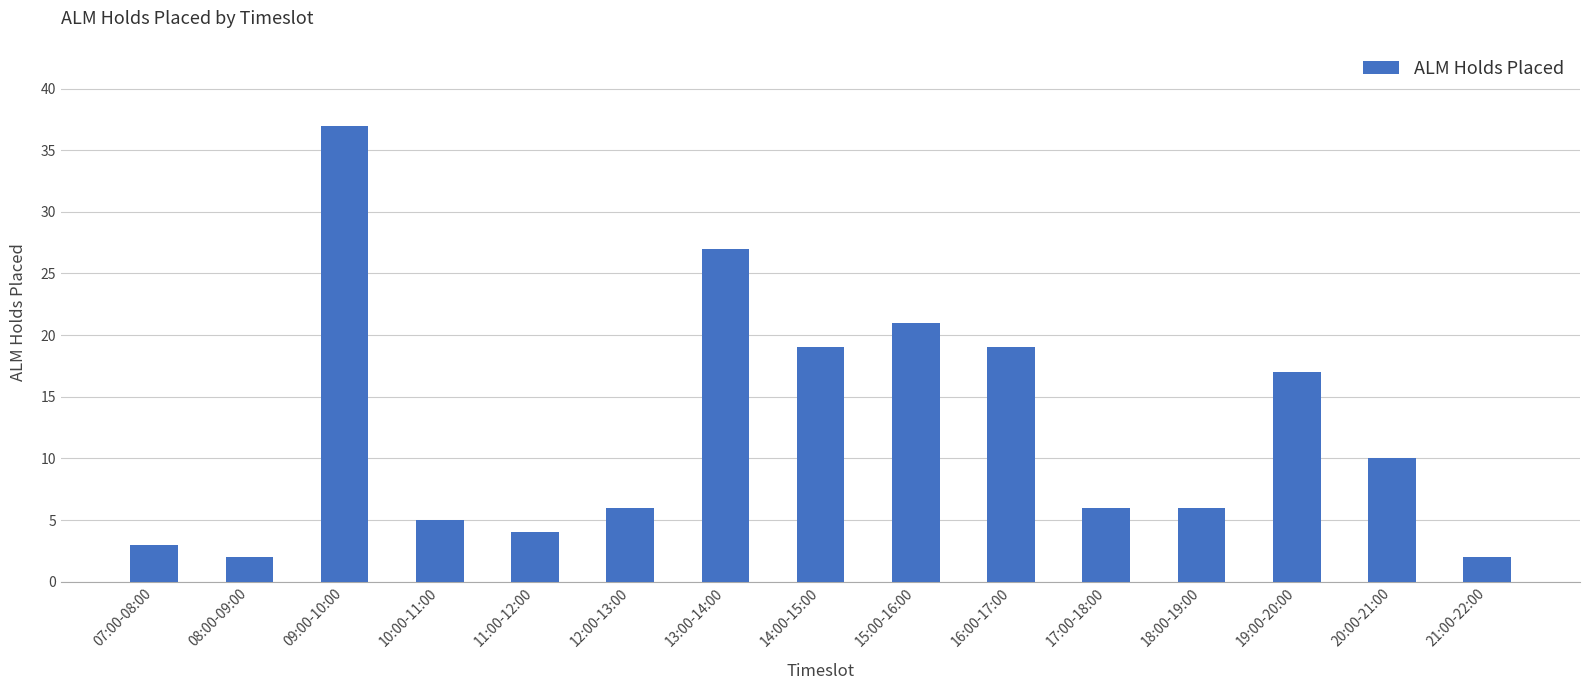

What is the change in value from 10:00-11:00 to 15:00-16:00?

+16